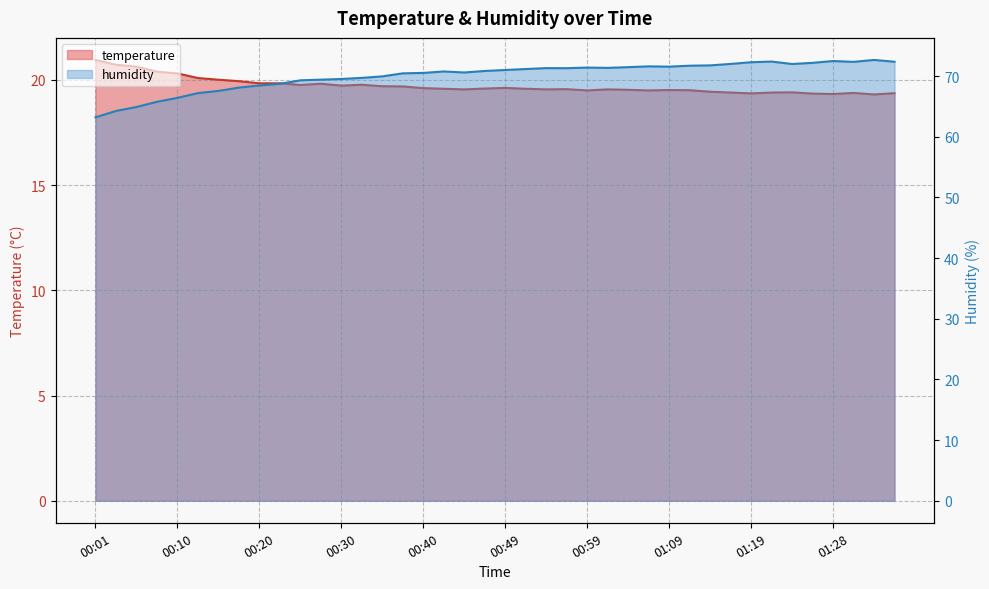

At which label does humidity first exceed 70?

00:37